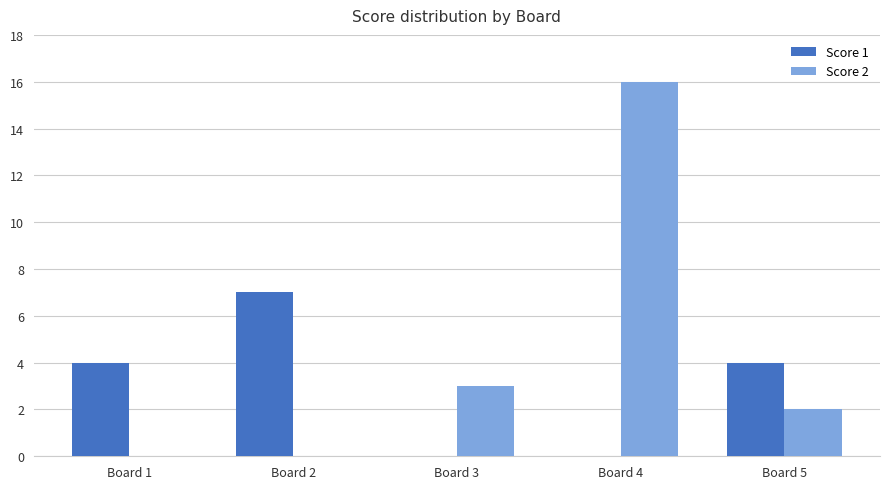

What is the sum of all Score 1 values?

15